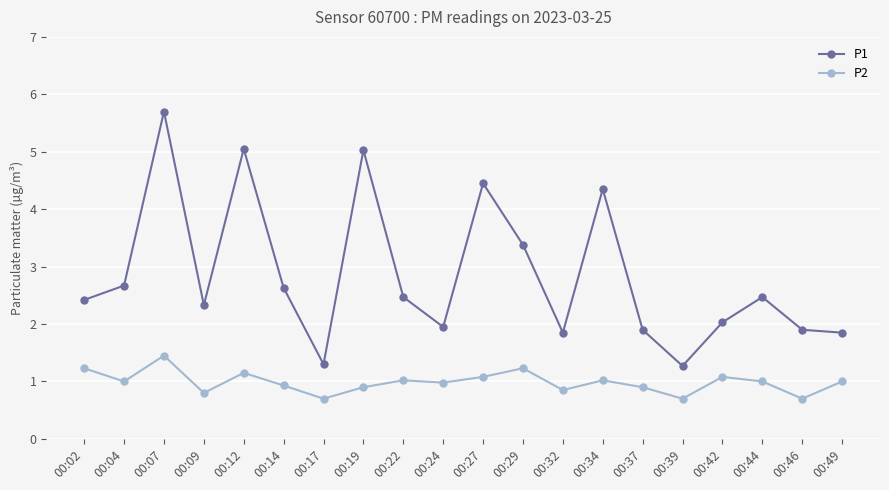

The value of P1 at 00:22 is 3.8. True or false?

False